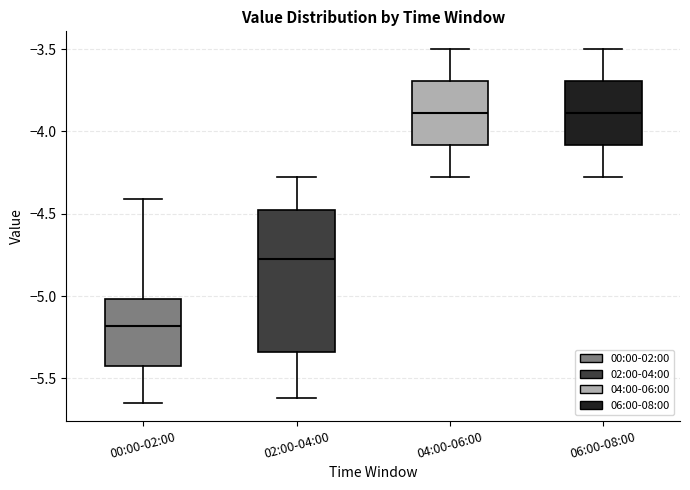

Which box is the tallest, from its lower edge to its upper edge?

02:00-04:00